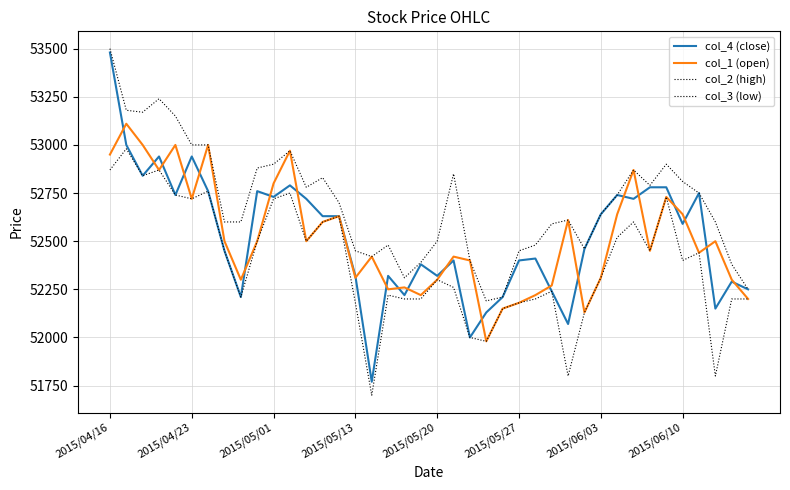

True or false: col_3 (low) and col_4 (close) intersect in this chart.

False